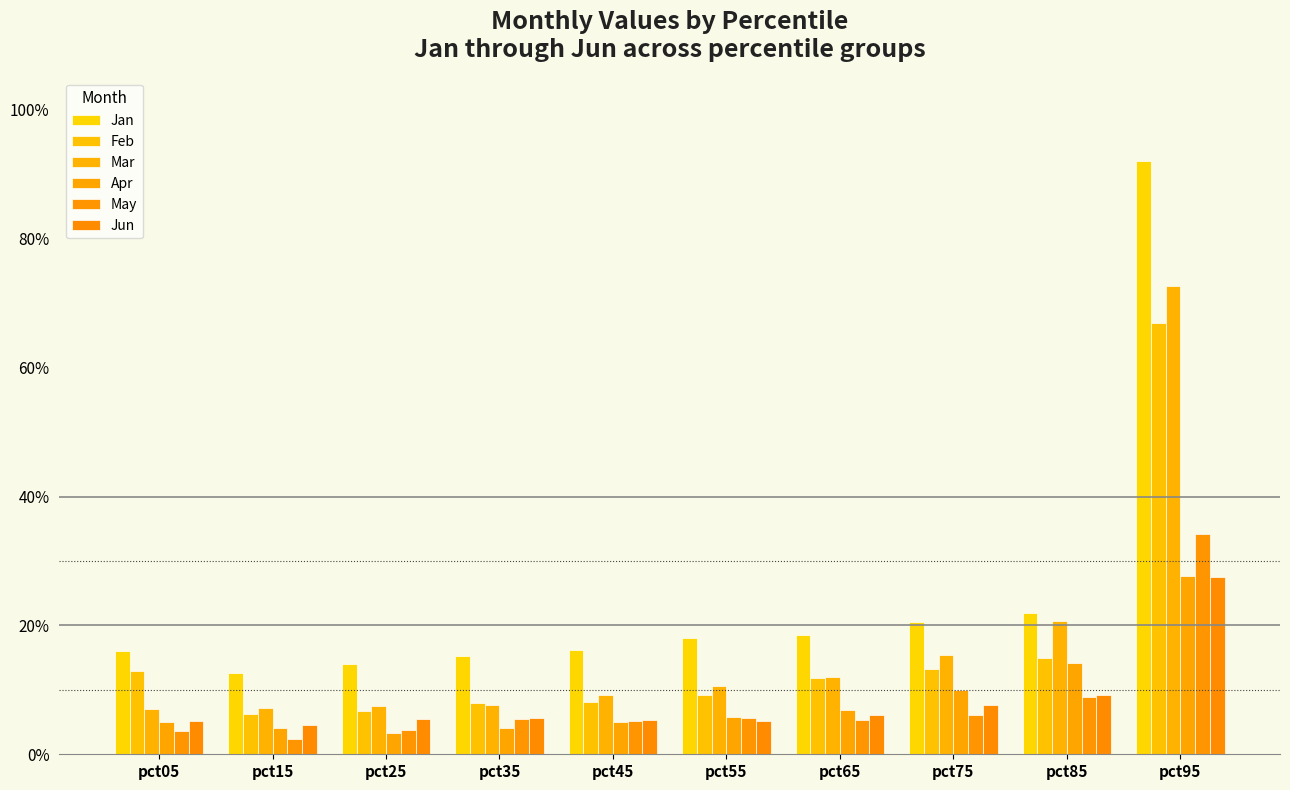

Reading right to left, list all the values displayed in this chart.

Jan: 0.9	0.2	0.2	0.2	0.2	0.2	0.2	0.1	0.1	0.2
Feb: 0.7	0.1	0.1	0.1	0.1	0.1	0.1	0.1	0.1	0.1
Mar: 0.7	0.2	0.2	0.1	0.1	0.1	0.1	0.1	0.1	0.1
Apr: 0.3	0.1	0.1	0.1	0.1	0.1	0.0	0.0	0.0	0.1
May: 0.3	0.1	0.1	0.1	0.1	0.1	0.1	0.0	0.0	0.0
Jun: 0.3	0.1	0.1	0.1	0.1	0.1	0.1	0.1	0.0	0.1